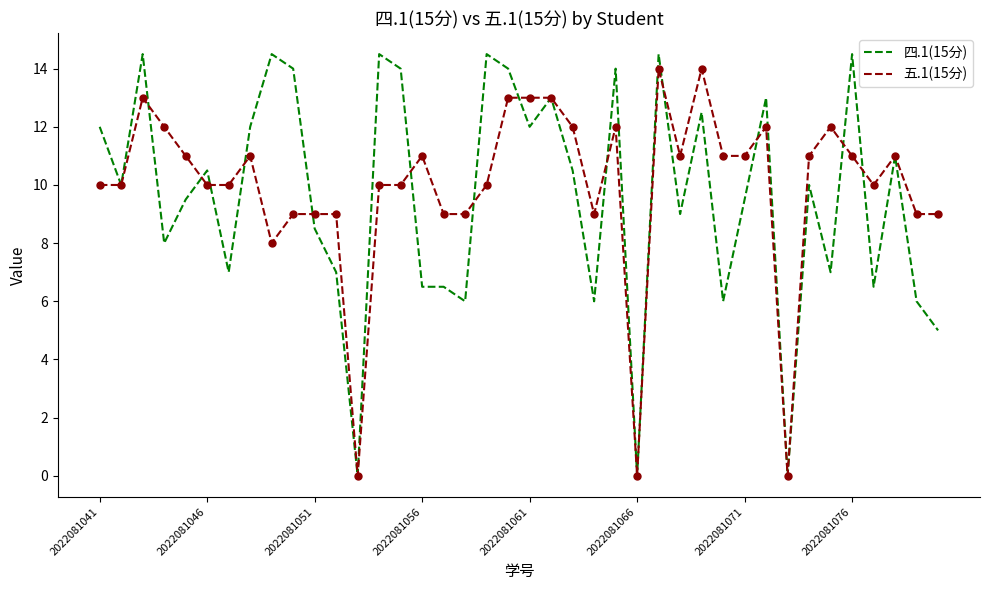

Which series has the widest spread of values?

四.1(15分)